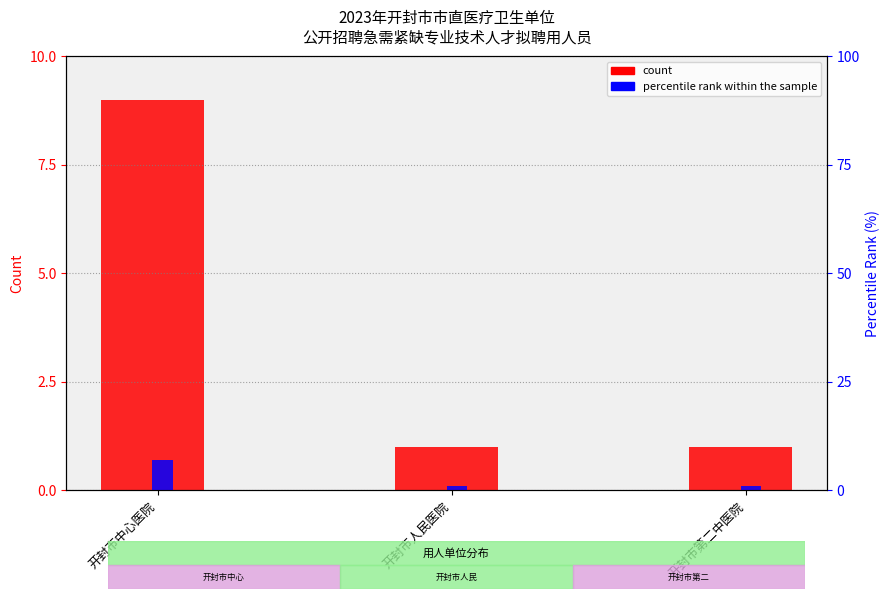

Count the number of categories in the chart.

3